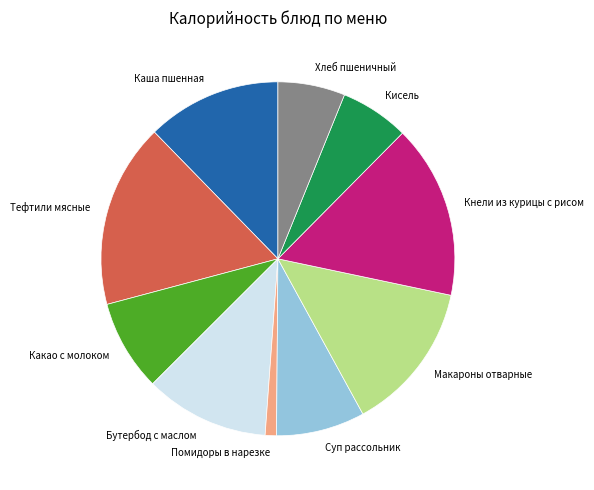

Count the number of slices in the pie.

10